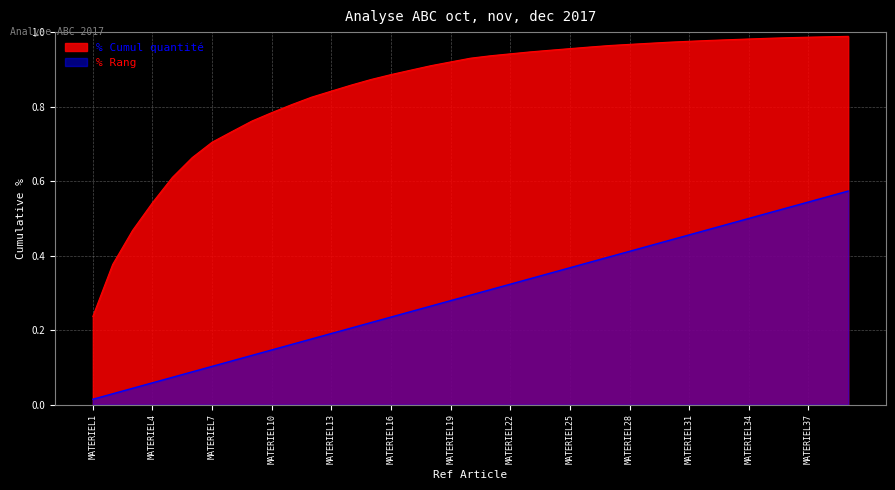

What is the maximum value for % Rang?

0.6